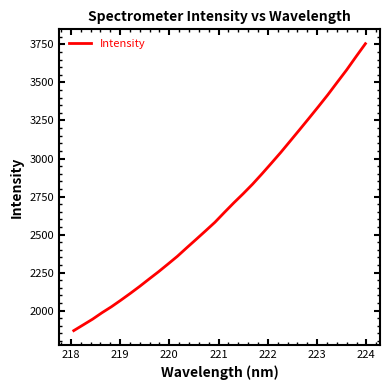

What is the difference between the second highest and minimum values?

1802.1